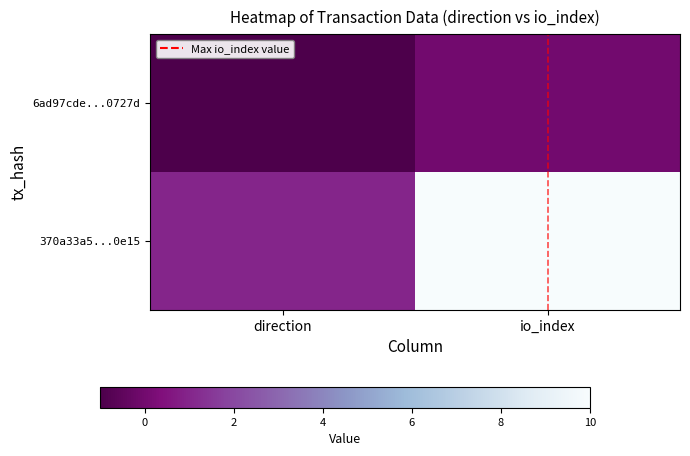

What is the maximum value shown in the chart?

1.0